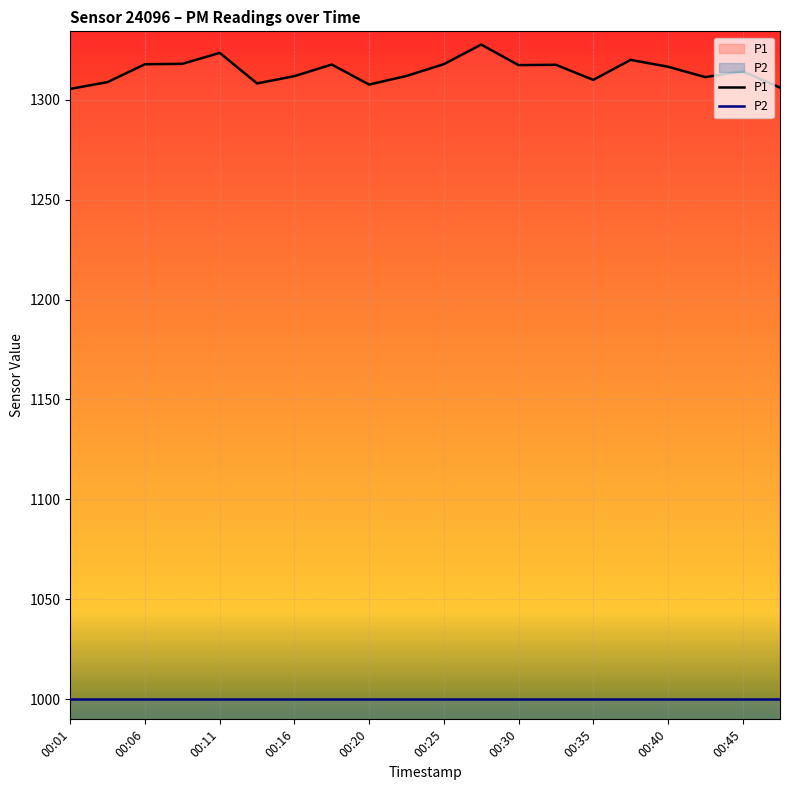

List the series in order of their peak value, lowest first.

P2, P1